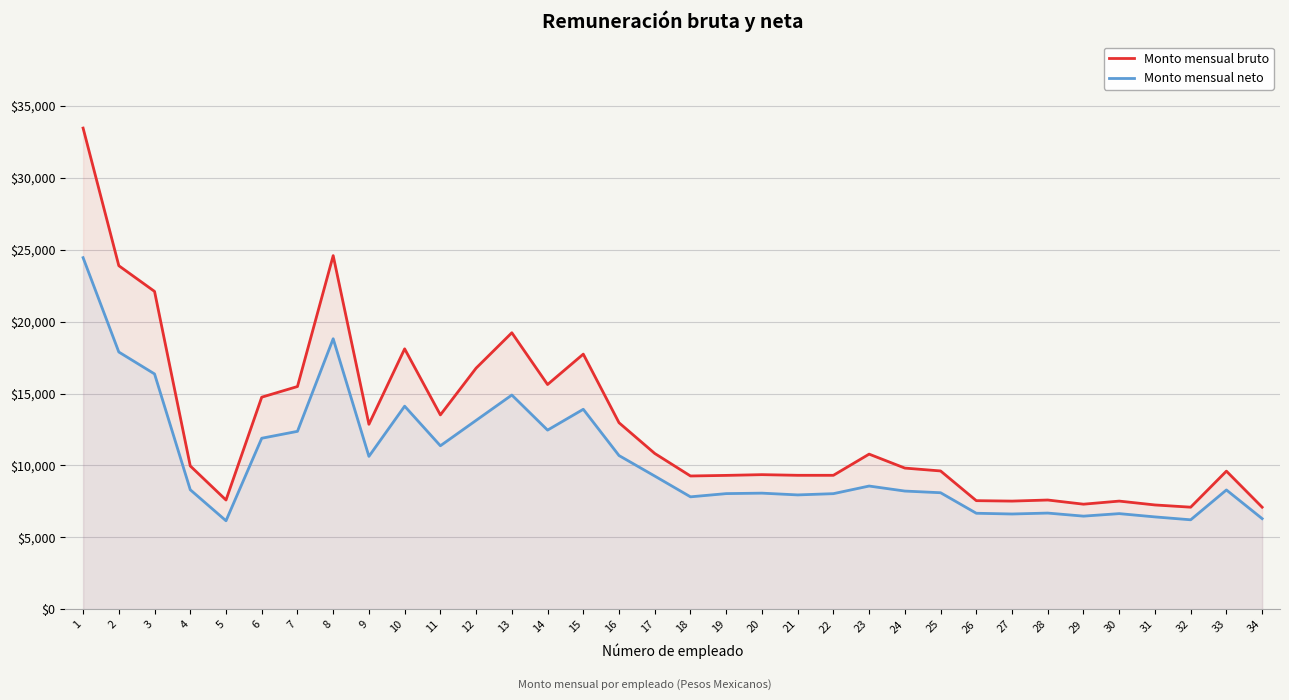

Reading right to left, what are all the values shown in this chart?

Monto mensual bruto: 34=7096.0	33=9603.5	32=7096.0	31=7251.0	30=7519.2	29=7304.6	28=7594.2	27=7519.2	26=7549.2	25=9615.7	24=9815.7	23=10786.2	22=9313.5	21=9313.5	20=9358.5	19=9307.2	18=9266.0	17=10833.0	16=12969.8	15=17742.4	14=15628.8	13=19229.2	12=16768.0	11=13514.6	10=18110.7	9=12862.6	8=24594.8	7=15489.0	6=14747.4	5=7594.2	4=9964.2	3=22105.2	2=23892.2	1=33466.1
Monto mensual neto: 34=6300.1	33=8294.1	32=6218.2	31=6419.7	30=6647.8	29=6473.3	28=6686.2	27=6622.3	26=6673.2	25=8101.0	24=8217.5	23=8566.8	22=8036.8	21=7949.3	20=8072.2	19=8039.9	18=7815.8	17=9260.9	16=10687.6	15=13906.1	14=12456.8	13=14897.5	12=13133.7	11=11368.0	10=14121.6	9=10630.0	8=18812.1	7=12371.3	6=11891.2	5=6151.4	4=8307.7	3=16364.3	2=17889.0	1=24450.8